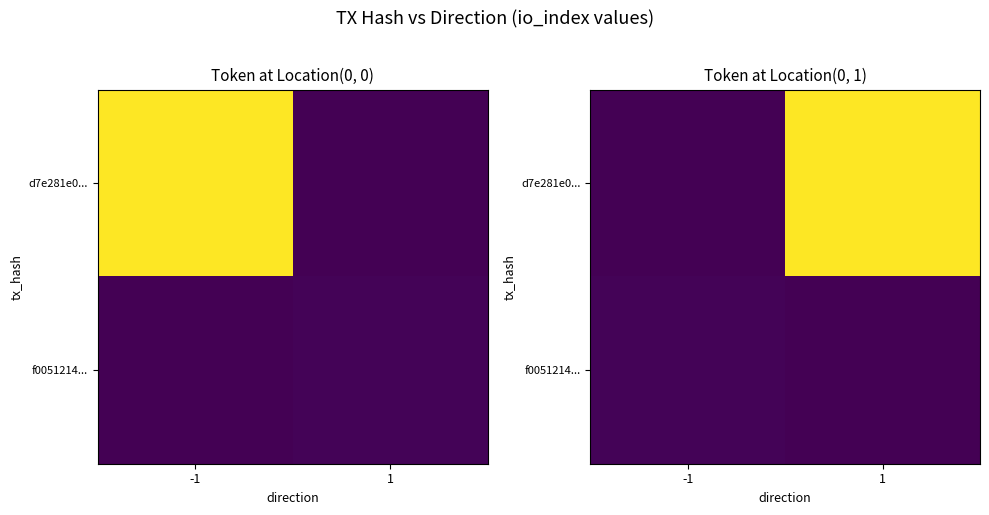

At which label is d7e281e0... closest to 119?

-1